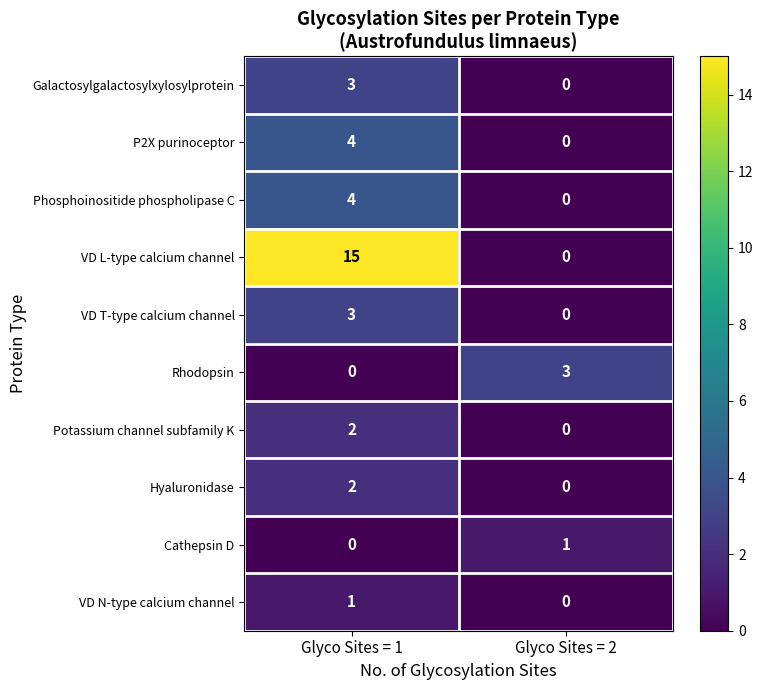

What is the difference between the highest and lowest values at Glyco Sites = 2?

3